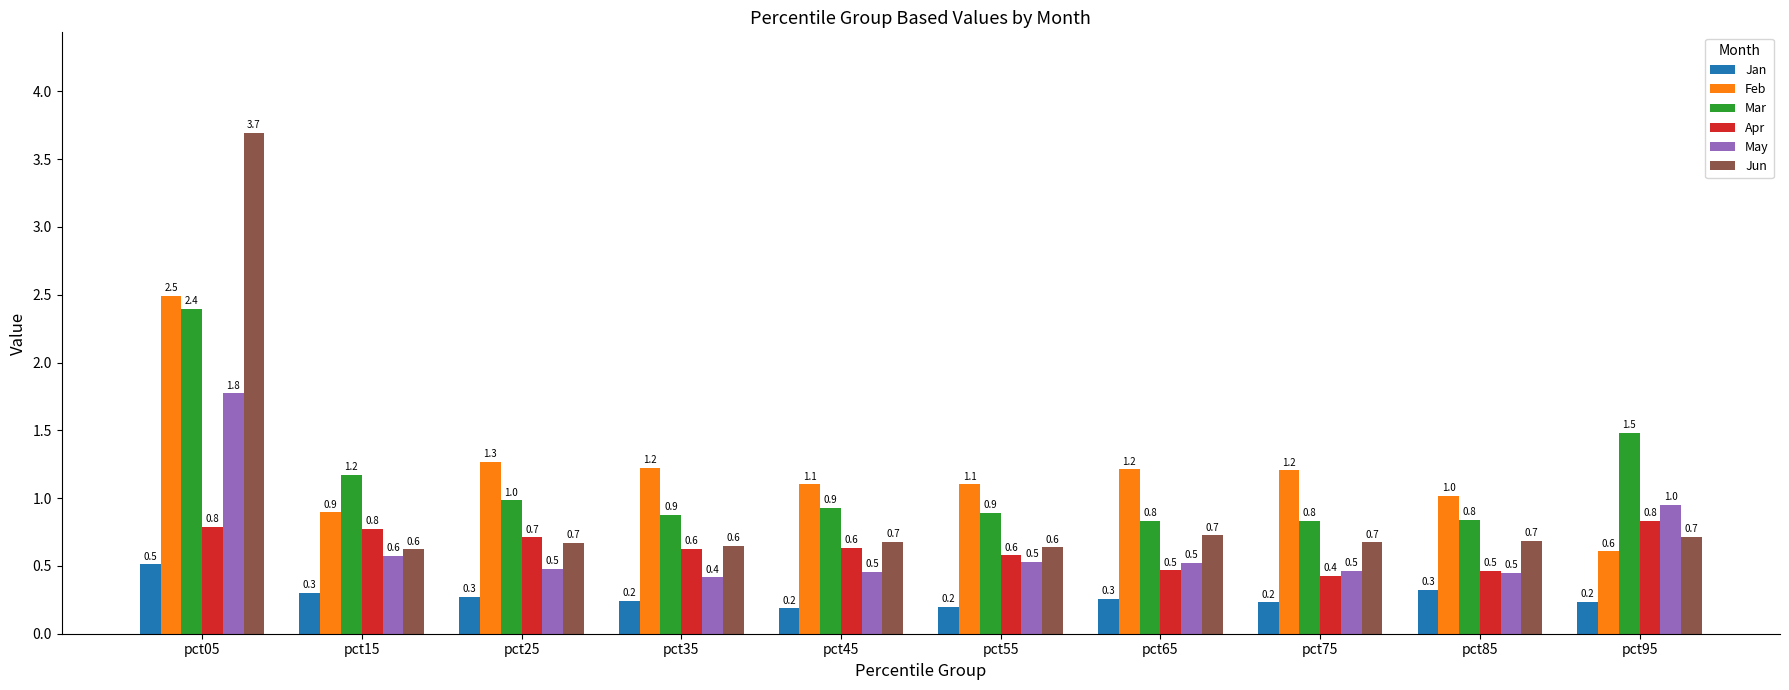

Which series changed the most between pct05 and pct65?

Jun